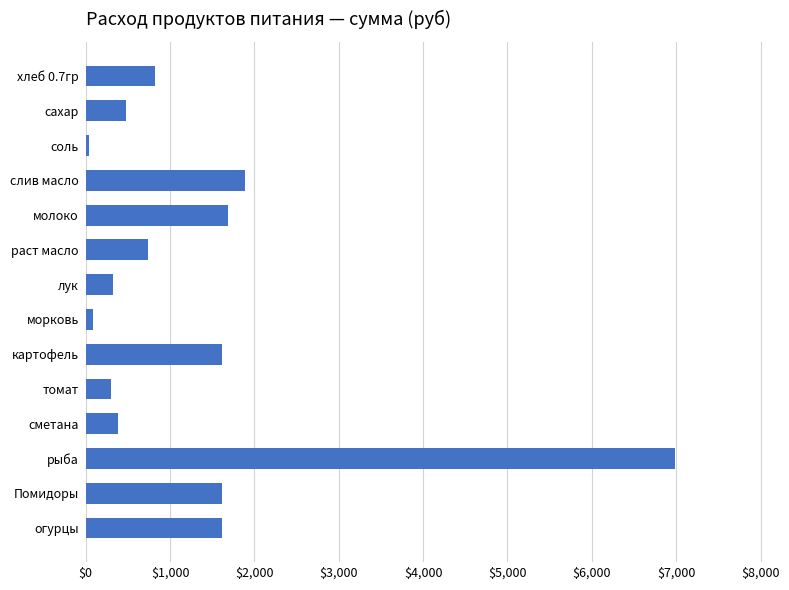

Is it true that the value at молоко is 2190.4?

False